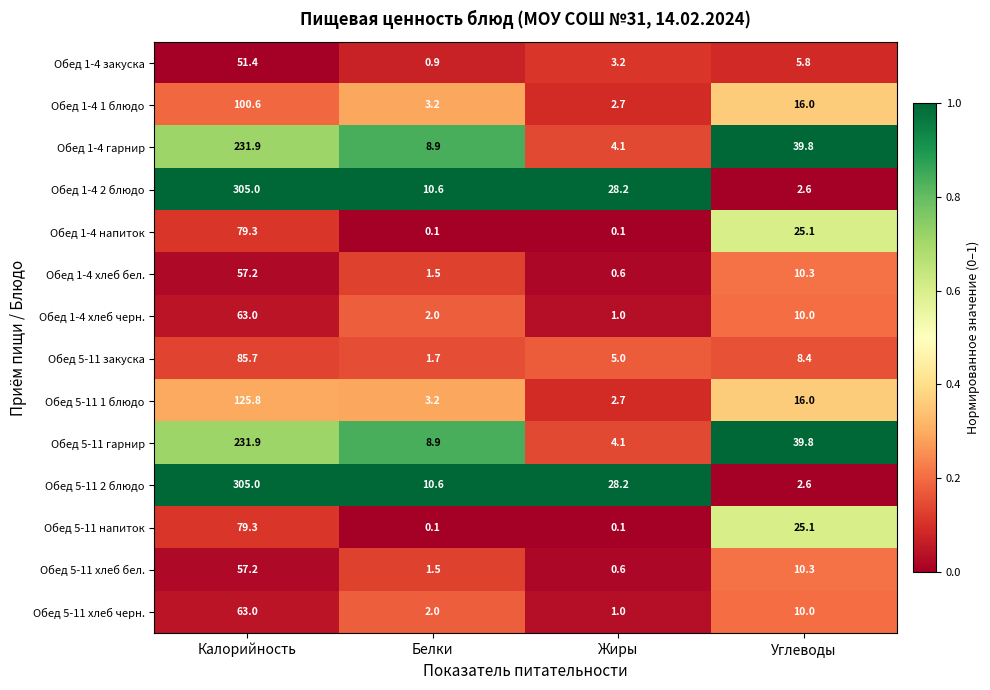

Where does the Обед 1-4 2 блюдо series first go above 28?

Калорийность